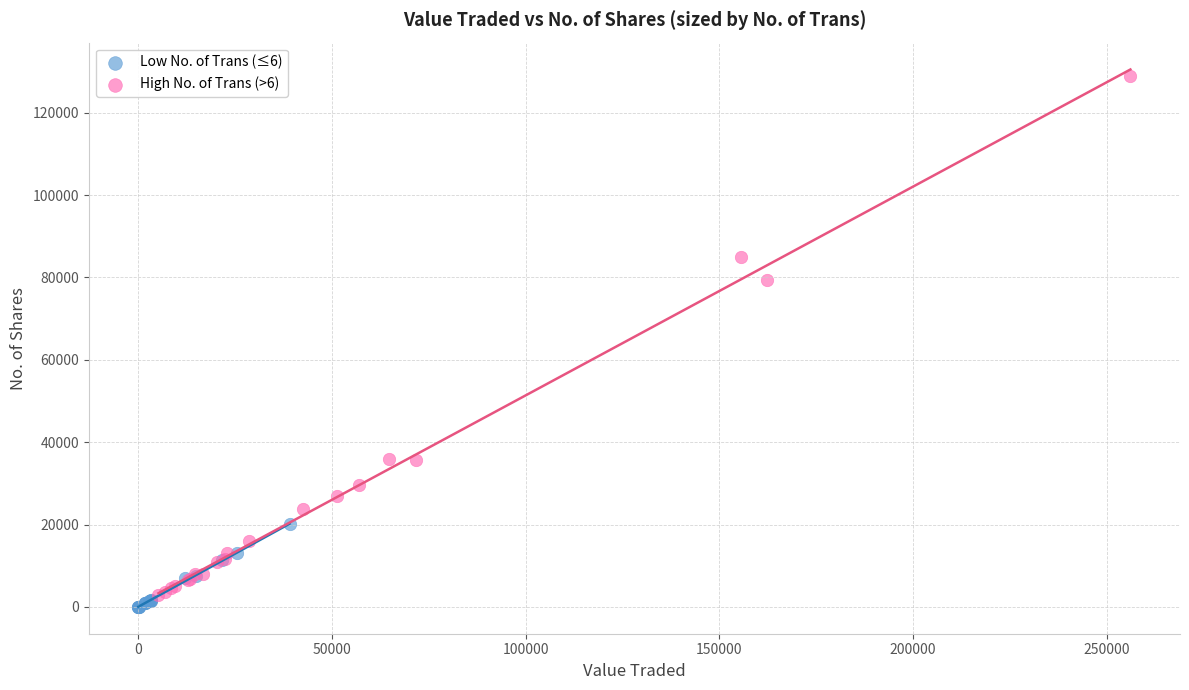

Which series reaches the maximum Y coordinate?

High No. of Trans (>6)